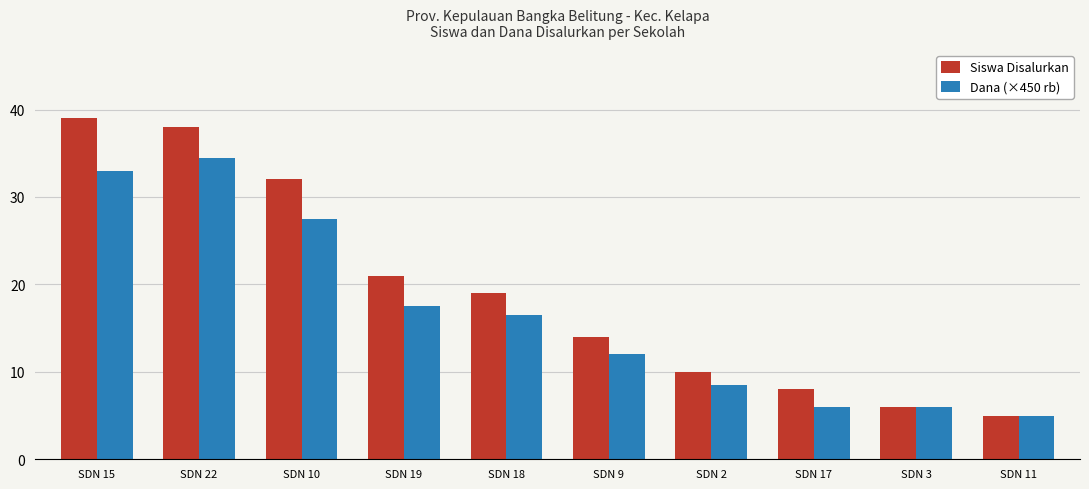

What is the total value across all series at SDN 9?

26.0